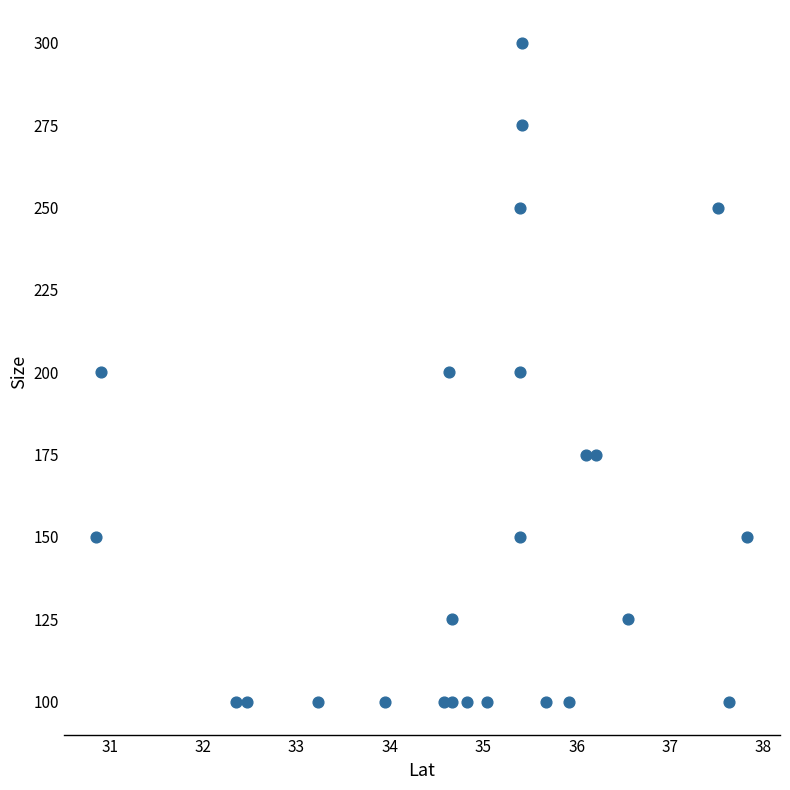

What is the range of Y values (max minus min)?

200